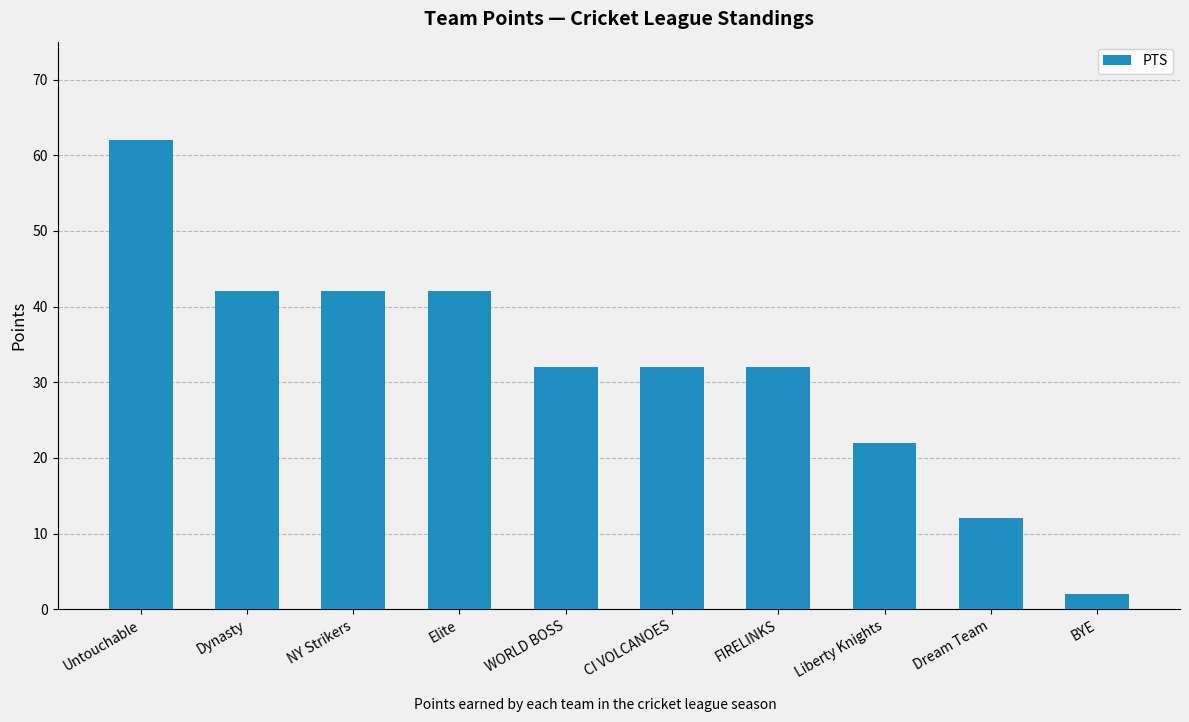

What is the change in value from Elite to Dream Team?

-30